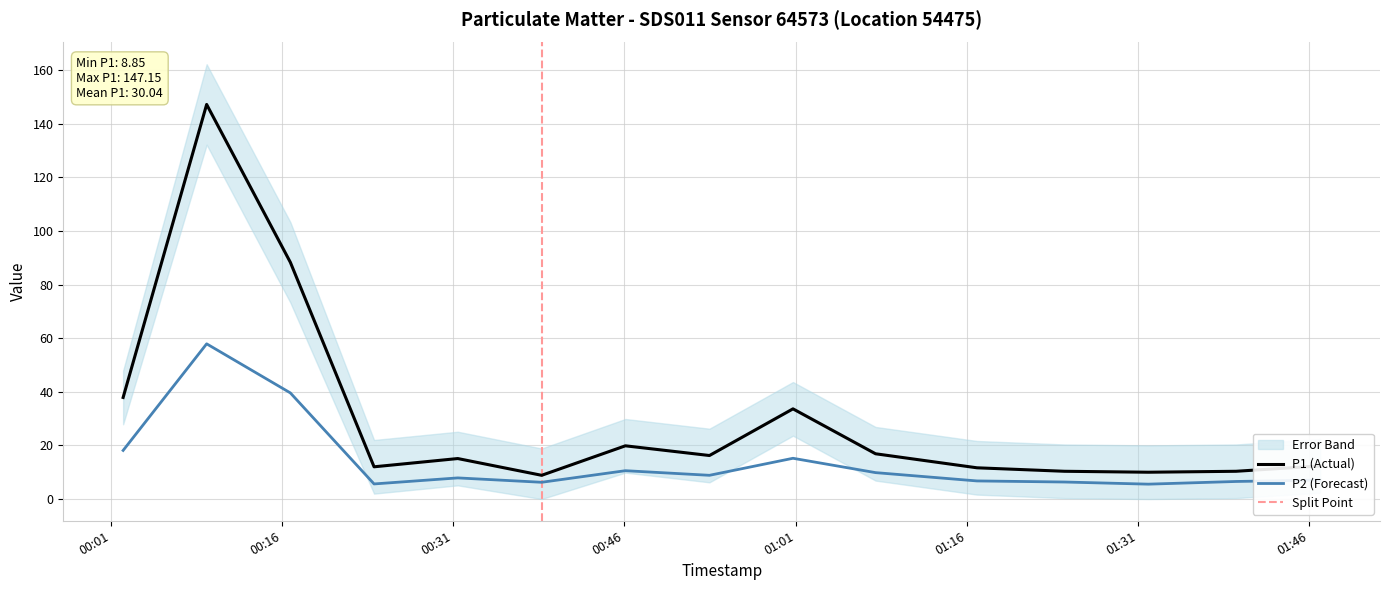

Where is the first local maximum for P1?

2023-07-29T00:09:24